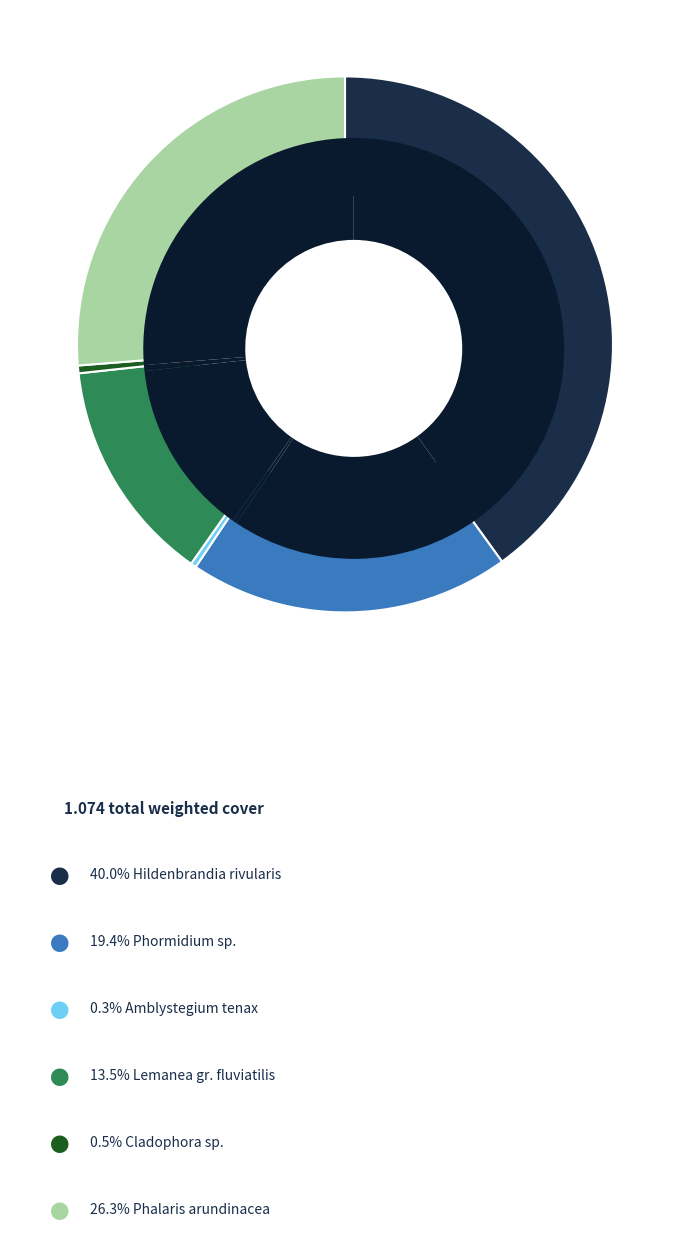

To the nearest percent, what is the difference between the largest and smallest slice percentages?

40%